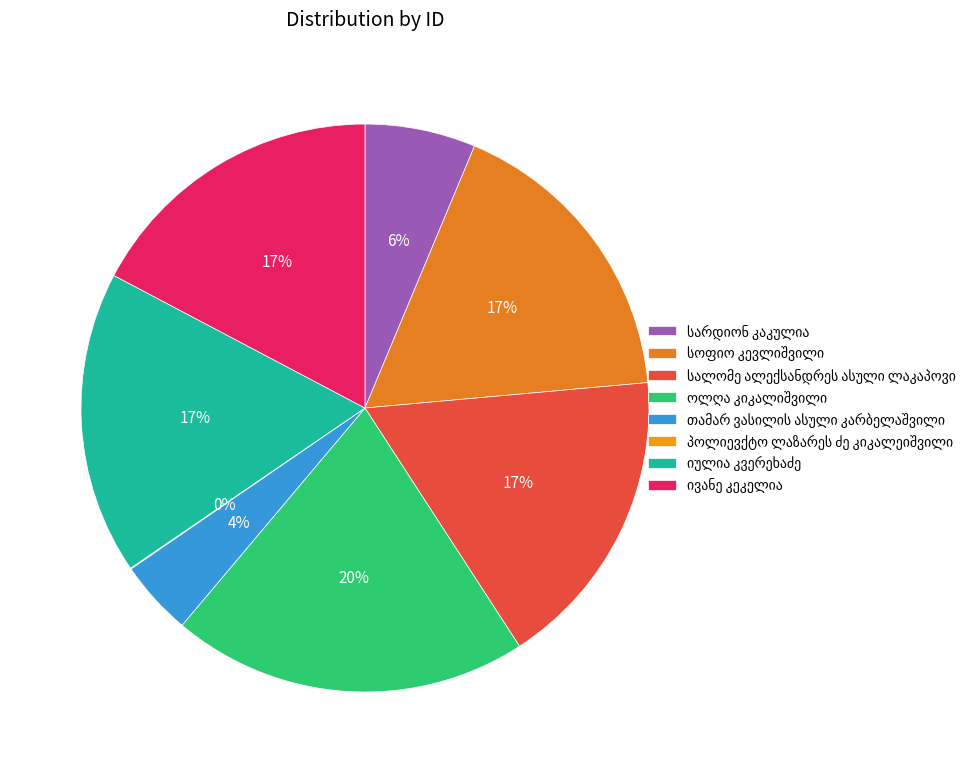

Which has a higher value, ოლღა კიკალიშვილი or თამარ ვასილის ასული კარბელაშვილი?

ოლღა კიკალიშვილი